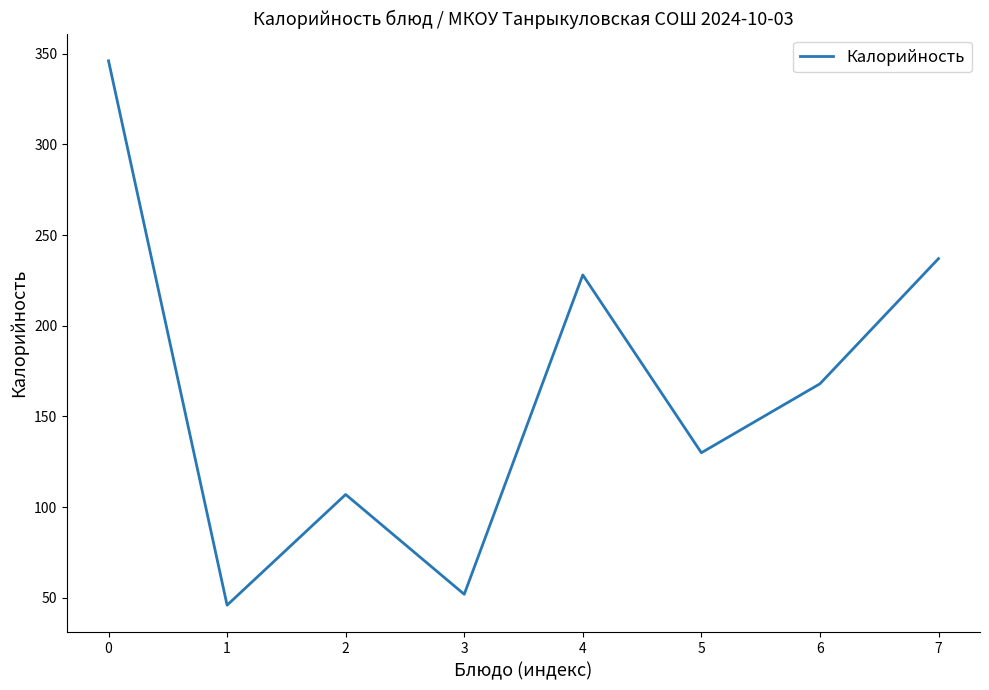

Reading left to right, list all the values displayed in this chart.

0=346	1=46	2=107	3=52	4=228	5=130	6=168	7=237